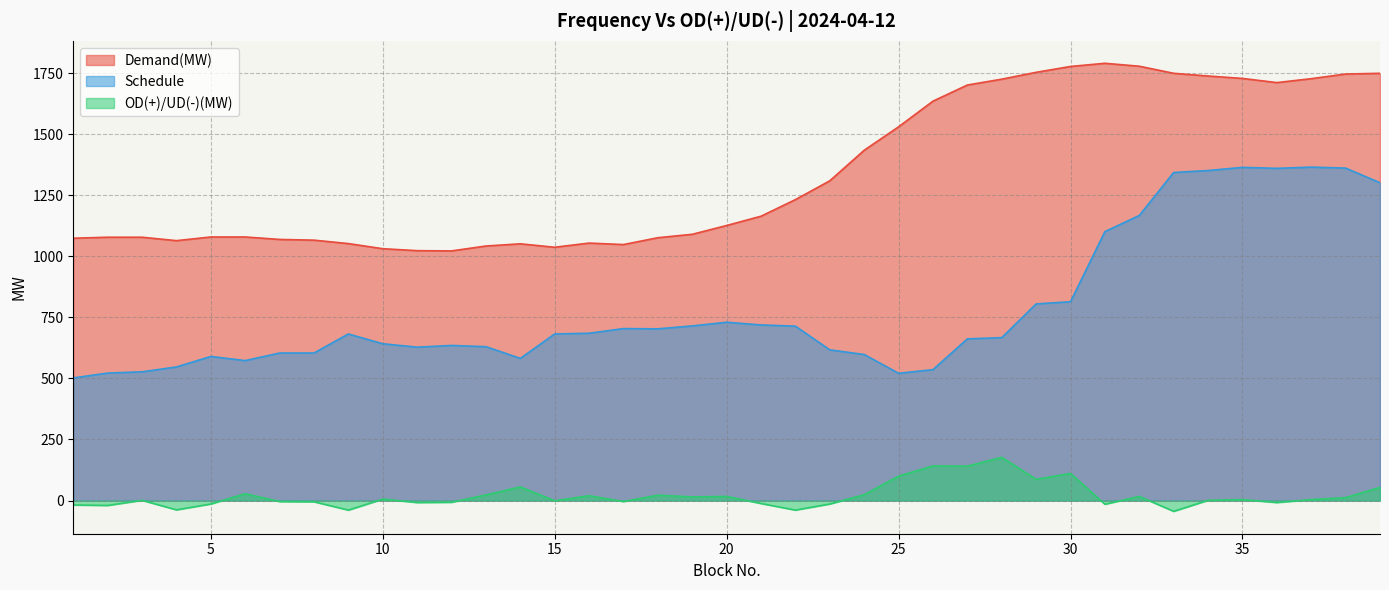

Which series has the largest range (max minus min)?

Schedule